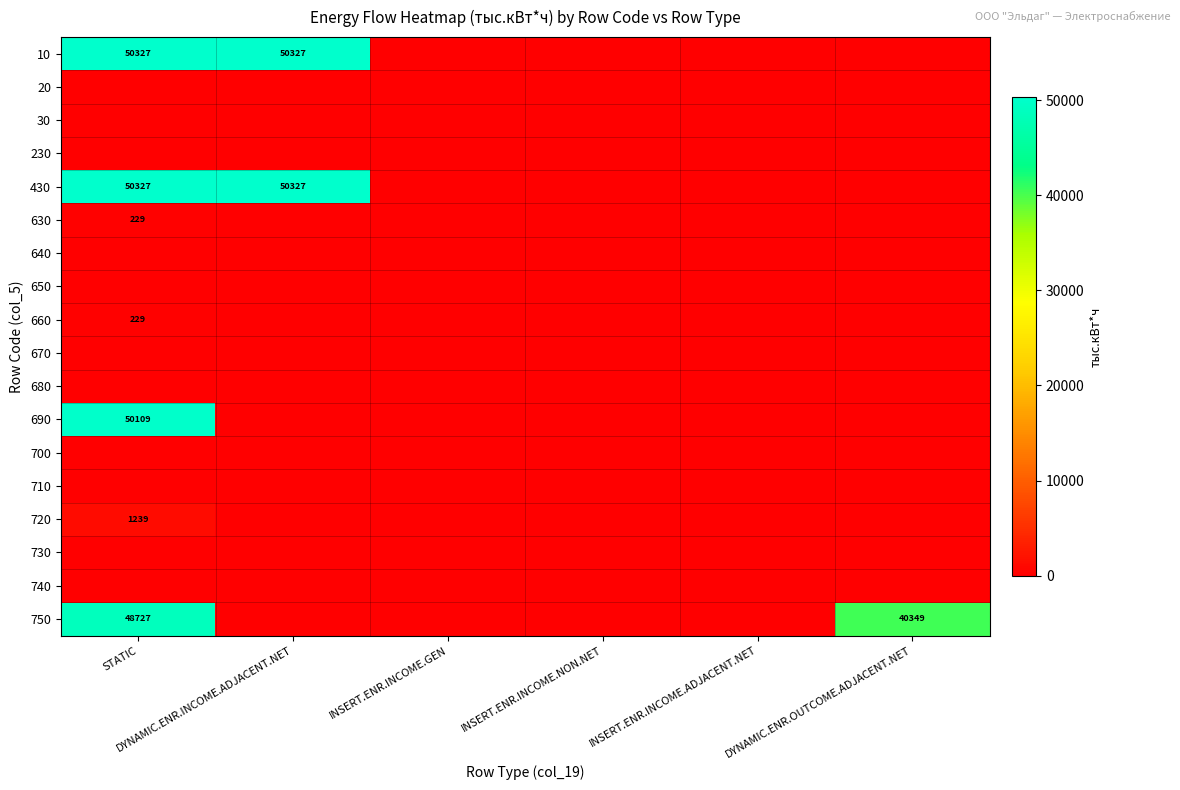

Which category has the lowest value in the 30 series?

STATIC